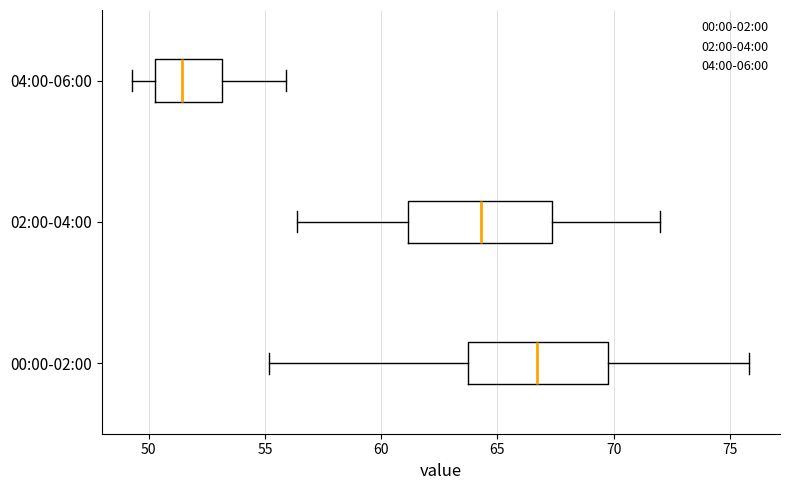

Which box's median line is the furthest to the right?

00:00-02:00